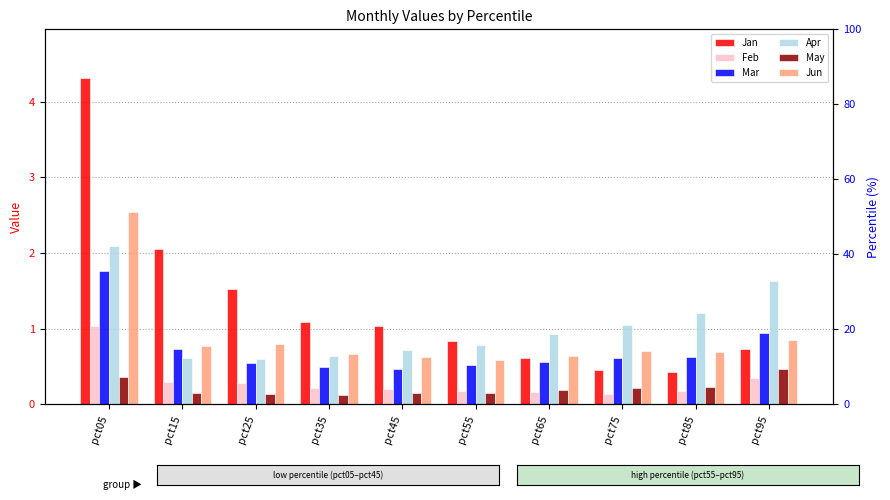

Which category has the highest value across all series?

pct05